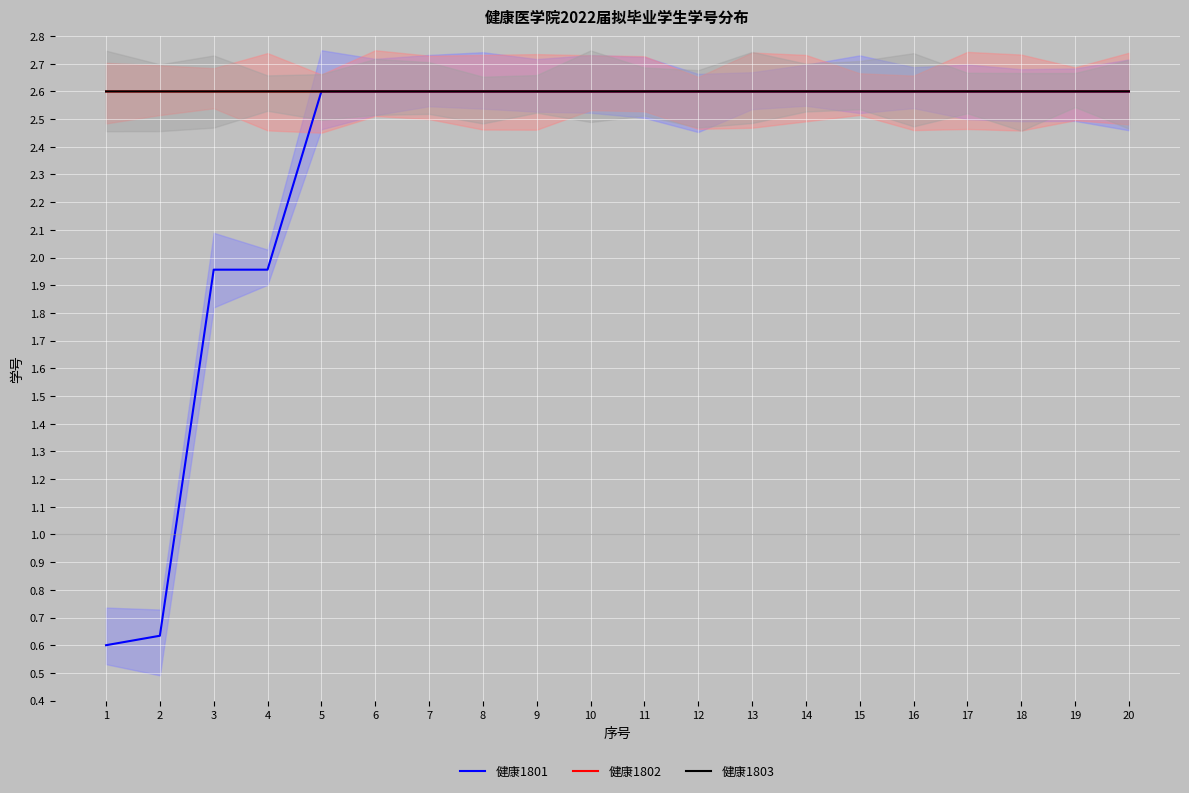

True or false: 健康1802 and 健康1801 intersect in this chart.

False